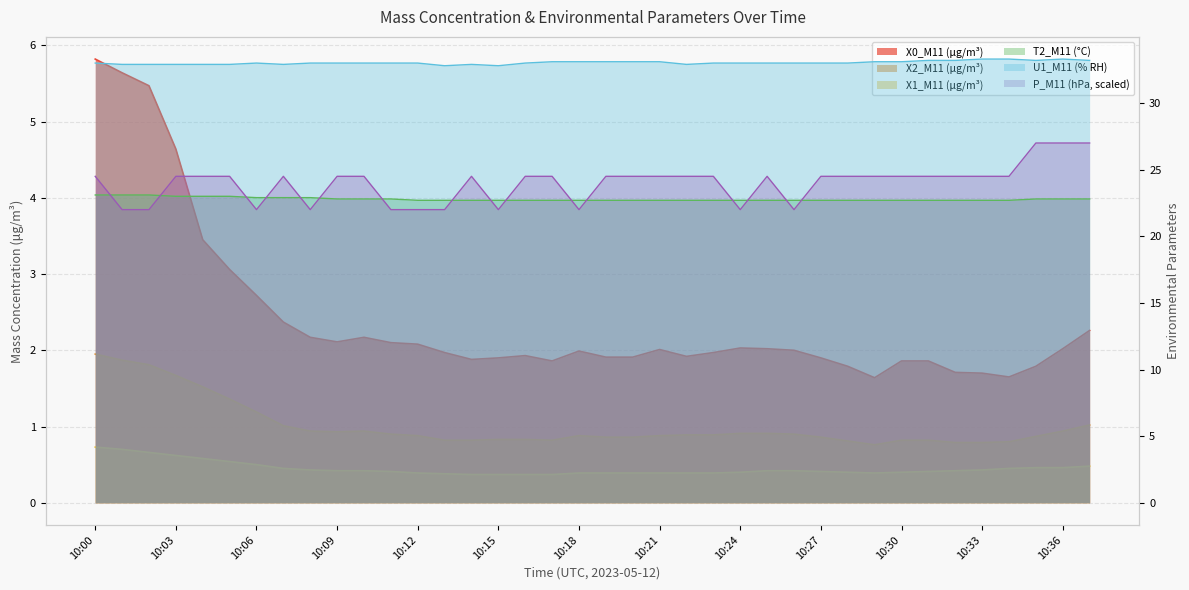

Reading left to right, list all the values displayed in this chart.

X0_M11 (μg/m³): 10:00=5.8	10:01=5.6	10:02=5.5	10:03=4.6	10:04=3.5	10:05=3.1	10:06=2.7	10:07=2.4	10:08=2.2	10:09=2.1	10:10=2.2	10:11=2.1	10:12=2.1	10:13=2.0	10:14=1.9	10:15=1.9	10:16=1.9	10:17=1.9	10:18=2.0	10:19=1.9	10:20=1.9	10:21=2.0	10:22=1.9	10:23=2.0	10:24=2.0	10:25=2.0	10:26=2.0	10:27=1.9	10:28=1.8	10:29=1.6	10:30=1.9	10:31=1.9	10:32=1.7	10:33=1.7	10:34=1.6	10:35=1.8	10:36=2.0	10:37=2.3
X2_M11 (μg/m³): 10:00=1.9	10:01=1.9	10:02=1.8	10:03=1.7	10:04=1.5	10:05=1.4	10:06=1.2	10:07=1.0	10:08=0.9	10:09=0.9	10:10=0.9	10:11=0.9	10:12=0.9	10:13=0.8	10:14=0.8	10:15=0.8	10:16=0.8	10:17=0.8	10:18=0.9	10:19=0.9	10:20=0.9	10:21=0.9	10:22=0.9	10:23=0.9	10:24=0.9	10:25=0.9	10:26=0.9	10:27=0.9	10:28=0.8	10:29=0.8	10:30=0.8	10:31=0.8	10:32=0.8	10:33=0.8	10:34=0.8	10:35=0.9	10:36=0.9	10:37=1.0
X1_M11 (μg/m³): 10:00=0.7	10:01=0.7	10:02=0.7	10:03=0.6	10:04=0.6	10:05=0.5	10:06=0.5	10:07=0.5	10:08=0.4	10:09=0.4	10:10=0.4	10:11=0.4	10:12=0.4	10:13=0.4	10:14=0.4	10:15=0.4	10:16=0.4	10:17=0.4	10:18=0.4	10:19=0.4	10:20=0.4	10:21=0.4	10:22=0.4	10:23=0.4	10:24=0.4	10:25=0.4	10:26=0.4	10:27=0.4	10:28=0.4	10:29=0.4	10:30=0.4	10:31=0.4	10:32=0.4	10:33=0.4	10:34=0.5	10:35=0.5	10:36=0.5	10:37=0.5
U1_M11 (% RH): 10:00=33.0	10:01=32.9	10:02=32.9	10:03=32.9	10:04=32.9	10:05=32.9	10:06=33.0	10:07=32.9	10:08=33.0	10:09=33.0	10:10=33.0	10:11=33.0	10:12=33.0	10:13=32.8	10:14=32.9	10:15=32.8	10:16=33.0	10:17=33.1	10:18=33.1	10:19=33.1	10:20=33.1	10:21=33.1	10:22=32.9	10:23=33.0	10:24=33.0	10:25=33.0	10:26=33.0	10:27=33.0	10:28=33.0	10:29=33.1	10:30=33.1	10:31=33.2	10:32=33.2	10:33=33.3	10:34=33.3	10:35=33.2	10:36=33.3	10:37=33.2
T2_M11 (°C): 10:00=23.1	10:01=23.1	10:02=23.1	10:03=23.0	10:04=23.0	10:05=23.0	10:06=22.9	10:07=22.9	10:08=22.9	10:09=22.8	10:10=22.8	10:11=22.8	10:12=22.7	10:13=22.7	10:14=22.7	10:15=22.7	10:16=22.7	10:17=22.7	10:18=22.7	10:19=22.7	10:20=22.7	10:21=22.7	10:22=22.7	10:23=22.7	10:24=22.7	10:25=22.7	10:26=22.7	10:27=22.7	10:28=22.7	10:29=22.7	10:30=22.7	10:31=22.7	10:32=22.7	10:33=22.7	10:34=22.7	10:35=22.8	10:36=22.8	10:37=22.8
P_M11 (hPa): 10:00=24.5	10:01=22.0	10:02=22.0	10:03=24.5	10:04=24.5	10:05=24.5	10:06=22.0	10:07=24.5	10:08=22.0	10:09=24.5	10:10=24.5	10:11=22.0	10:12=22.0	10:13=22.0	10:14=24.5	10:15=22.0	10:16=24.5	10:17=24.5	10:18=22.0	10:19=24.5	10:20=24.5	10:21=24.5	10:22=24.5	10:23=24.5	10:24=22.0	10:25=24.5	10:26=22.0	10:27=24.5	10:28=24.5	10:29=24.5	10:30=24.5	10:31=24.5	10:32=24.5	10:33=24.5	10:34=24.5	10:35=27.0	10:36=27.0	10:37=27.0